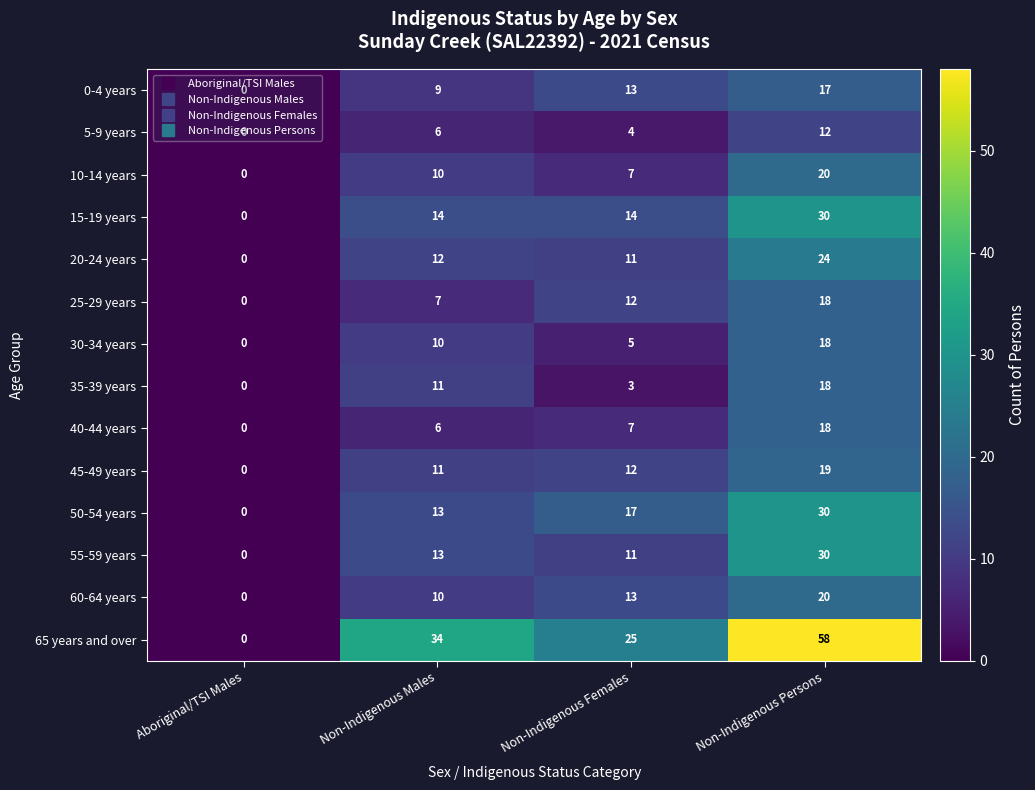

Which series has the largest range (max minus min)?

65 years and over